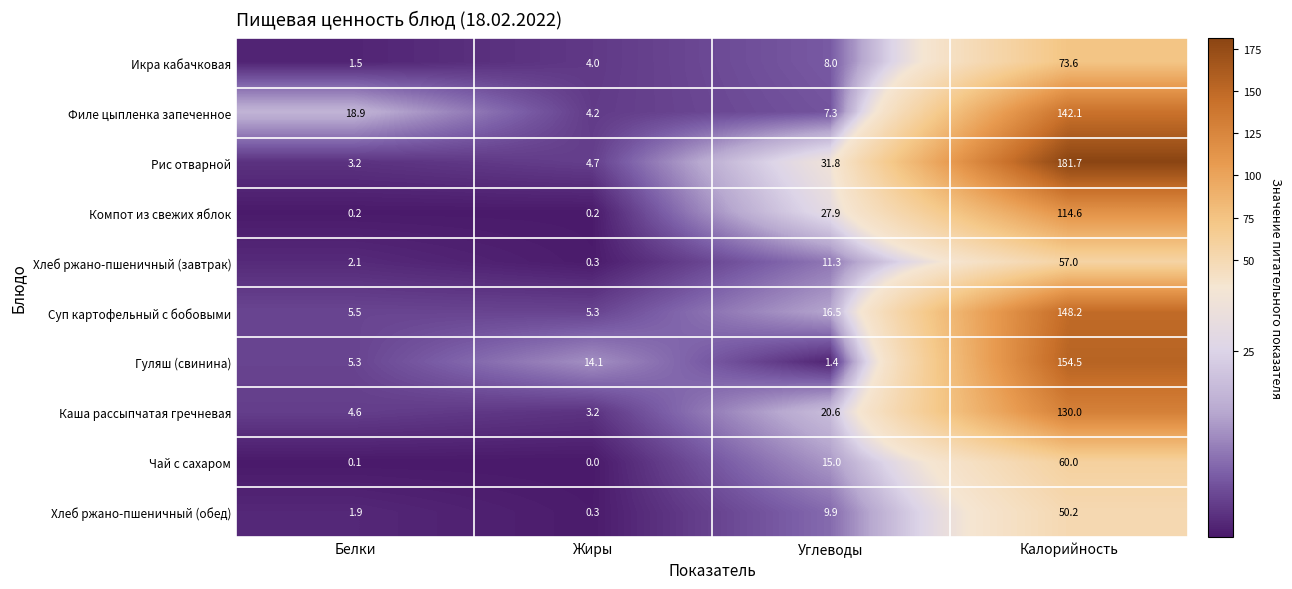

The value of Рис отварной at Калорийность is 75.6. True or false?

False